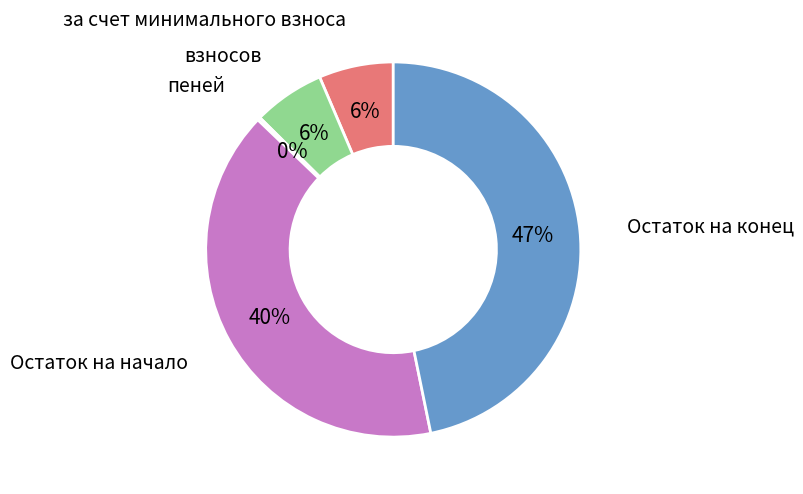

To the nearest percent, what is the average slice percentage?

20%